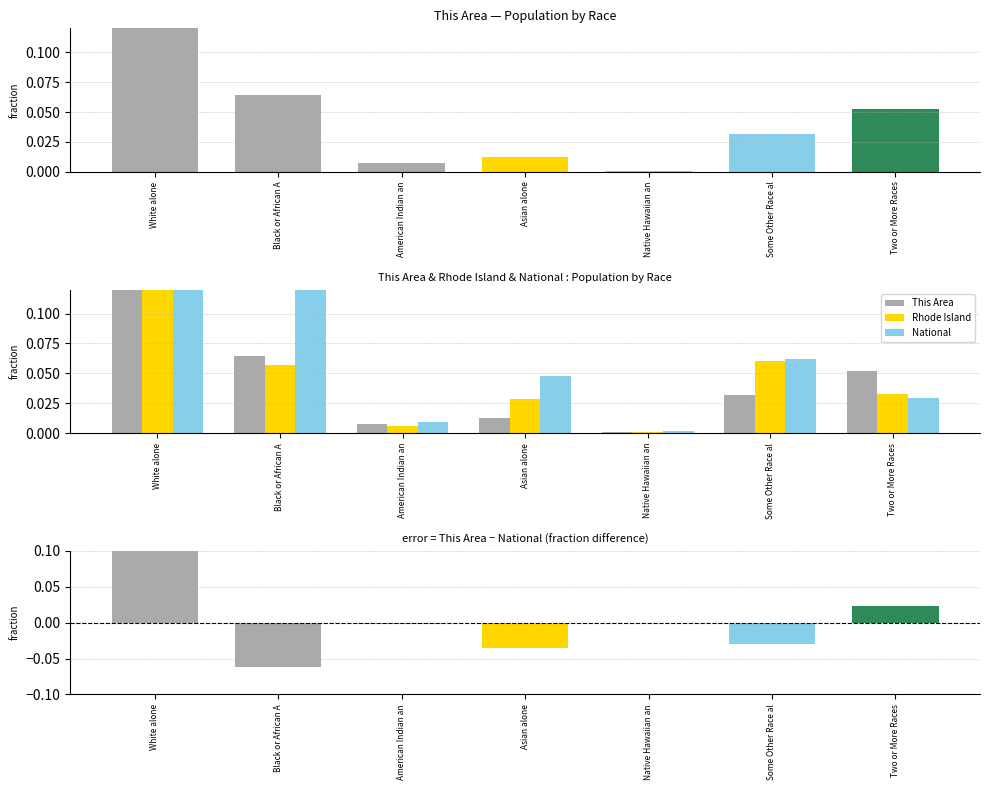

What is the label of the 2nd bar from the left?

Black or African A